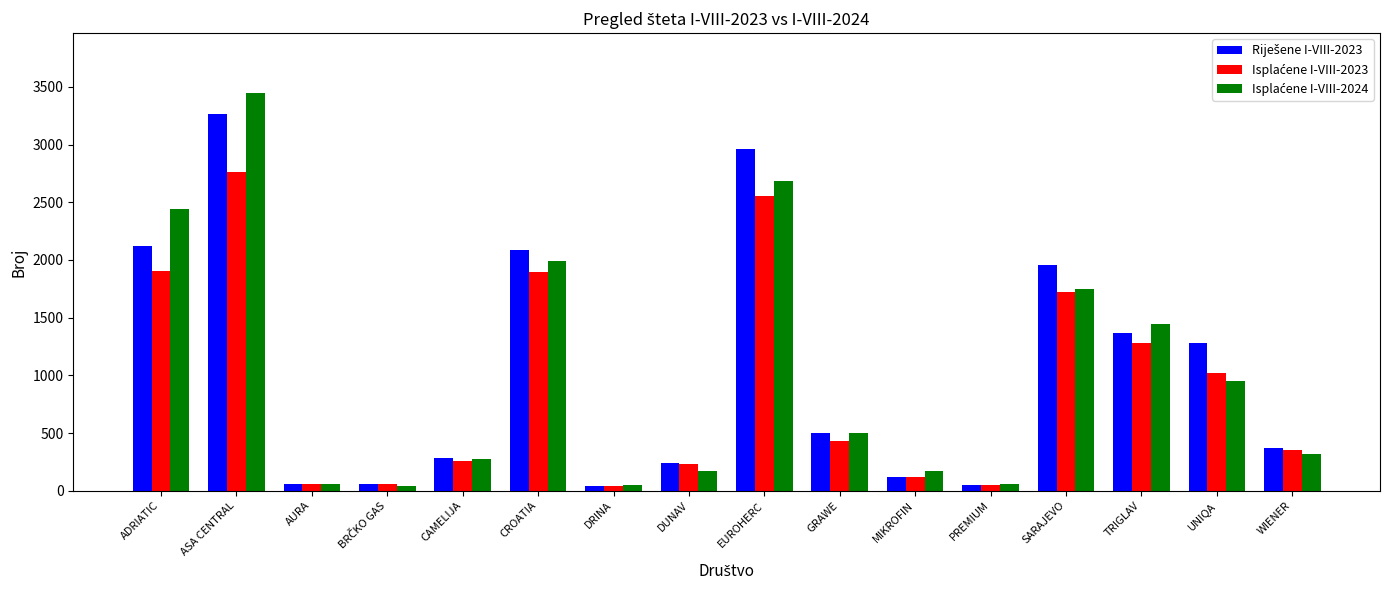

What is the label of the 10th bar from the right?

DRINA